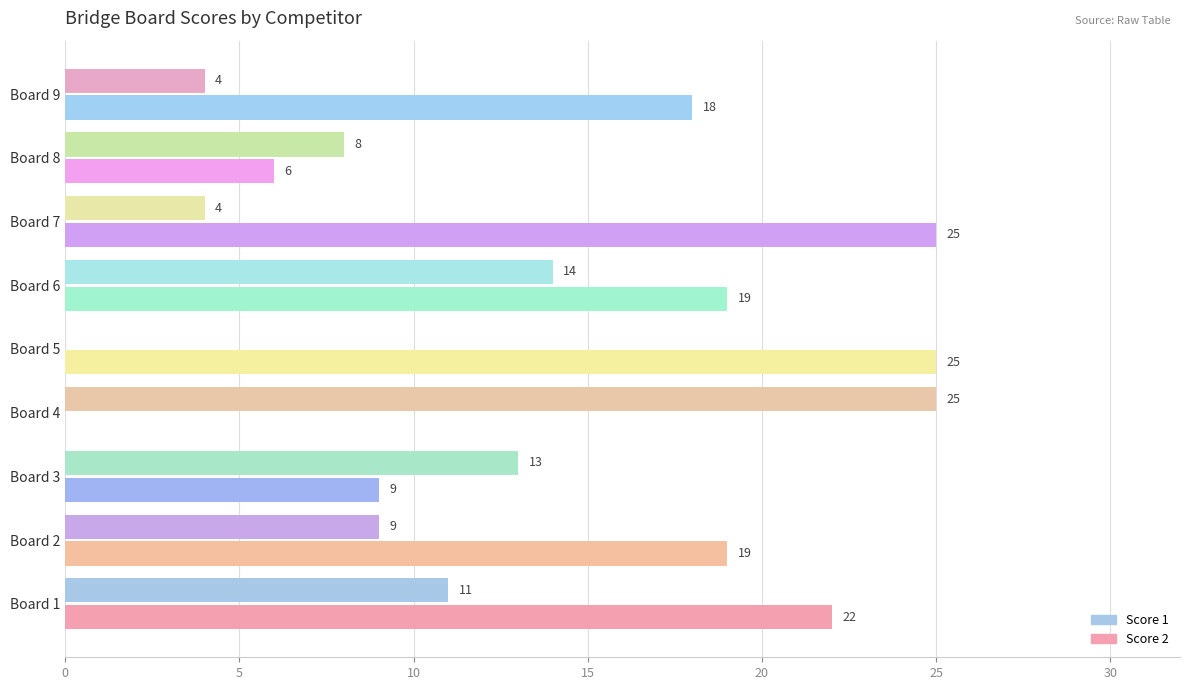

How many positive values does the Score 2 series have?

8